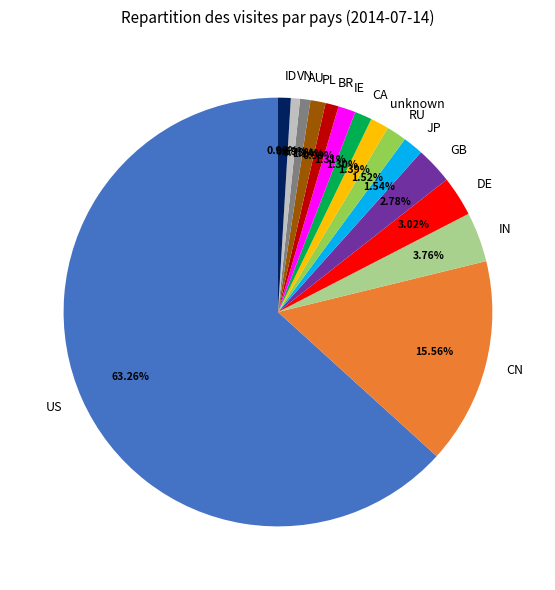

To the nearest percent, what is the average slice percentage?

7%